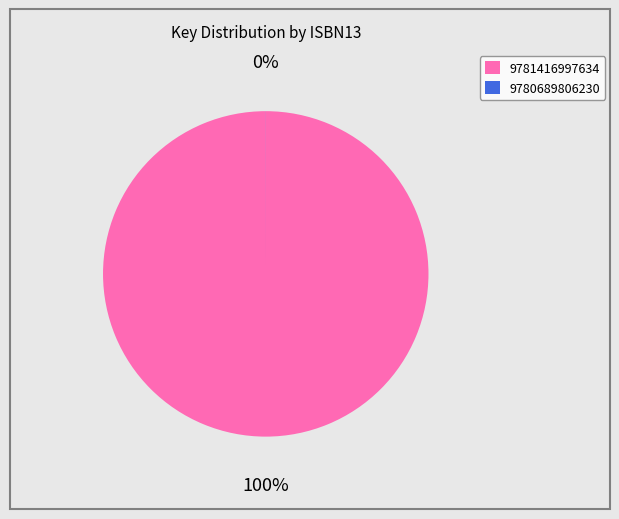

To the nearest percent, what is the difference between the 9780689806230 and 9781416997634 slice percentages?

100%